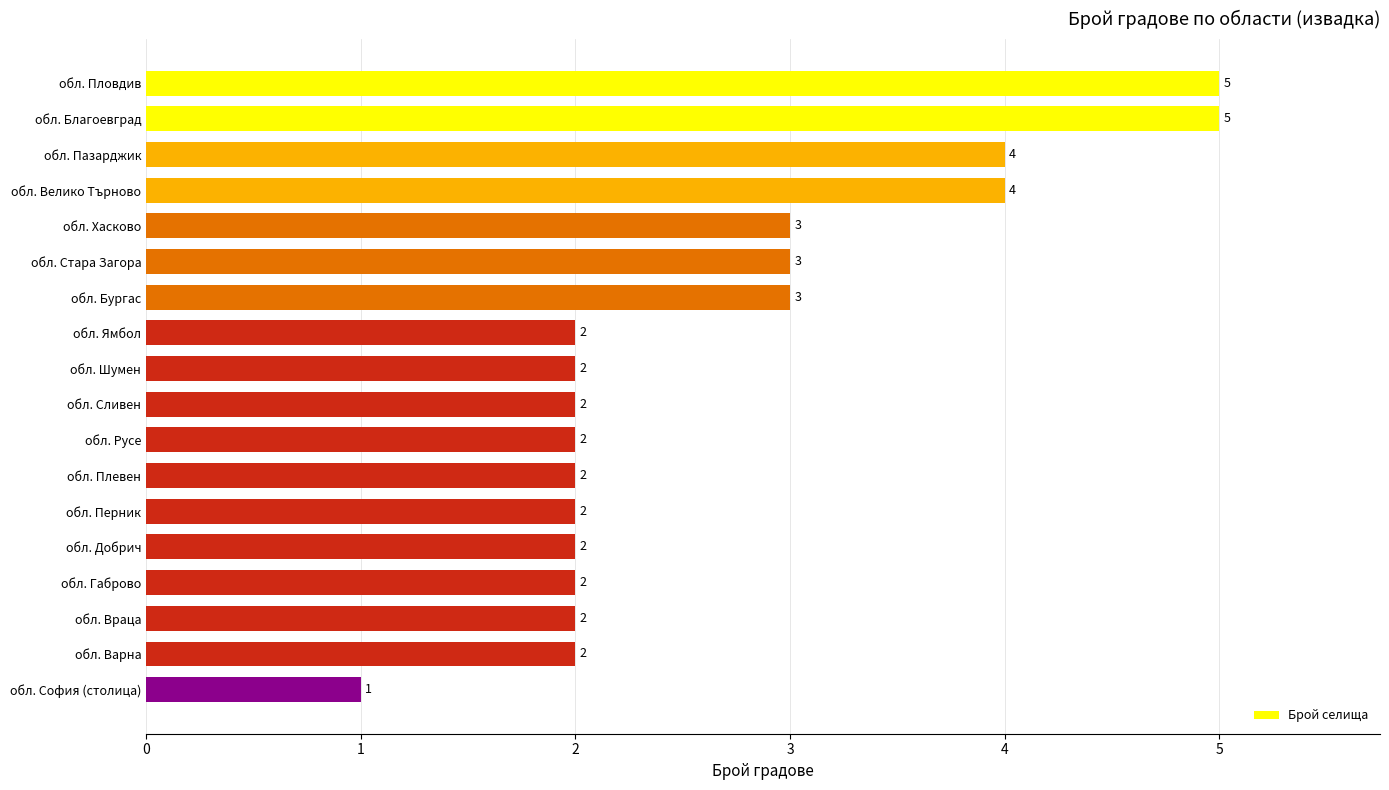

True or false: the data shows 6 at обл. Велико Търново.

False